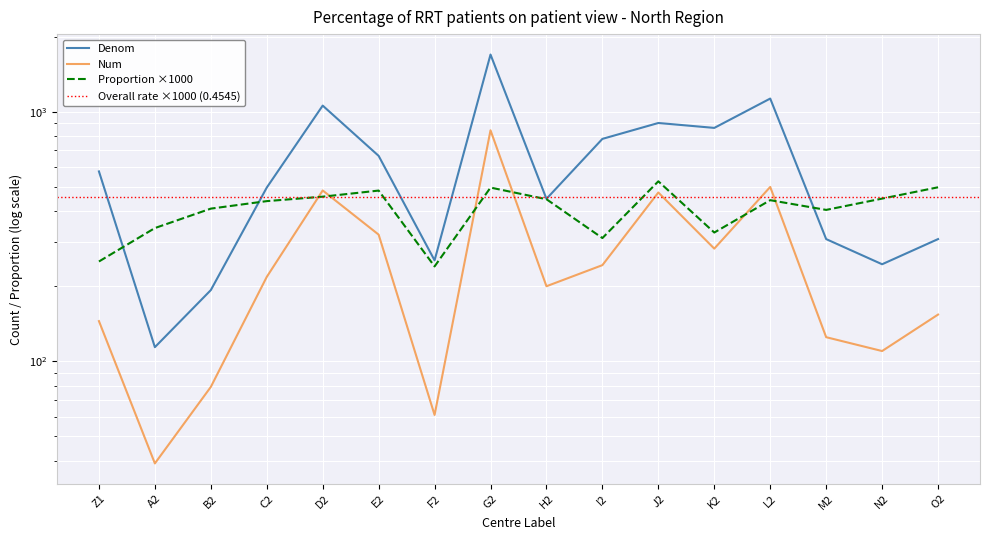

What is the difference between the highest and lowest values at G2?

1199.0